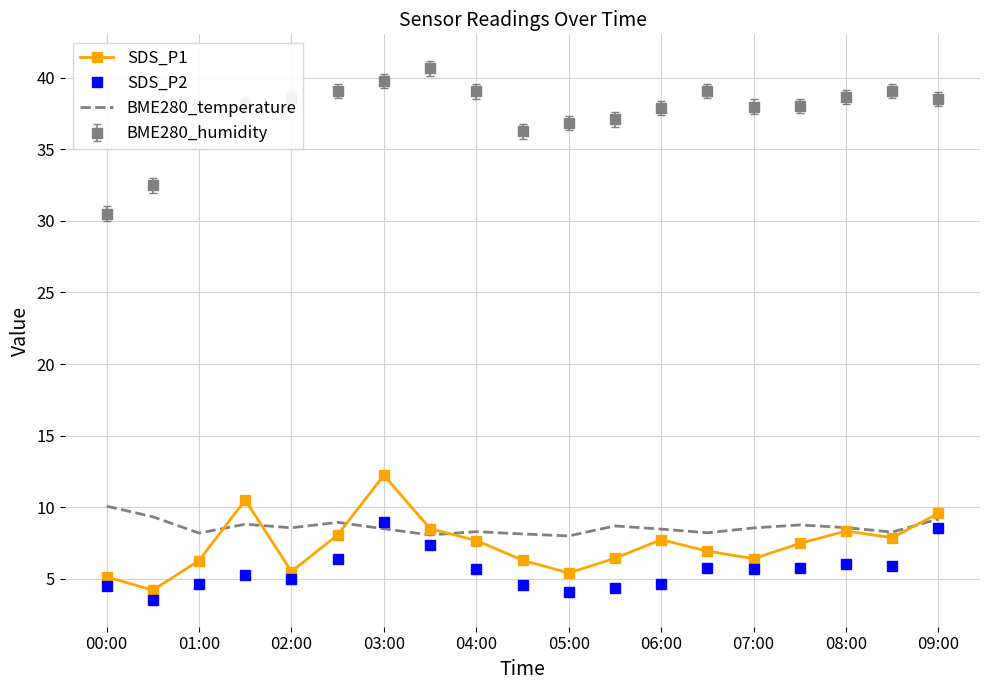

What is the difference between the second highest and minimum values in the SDS_P1 series?

6.3